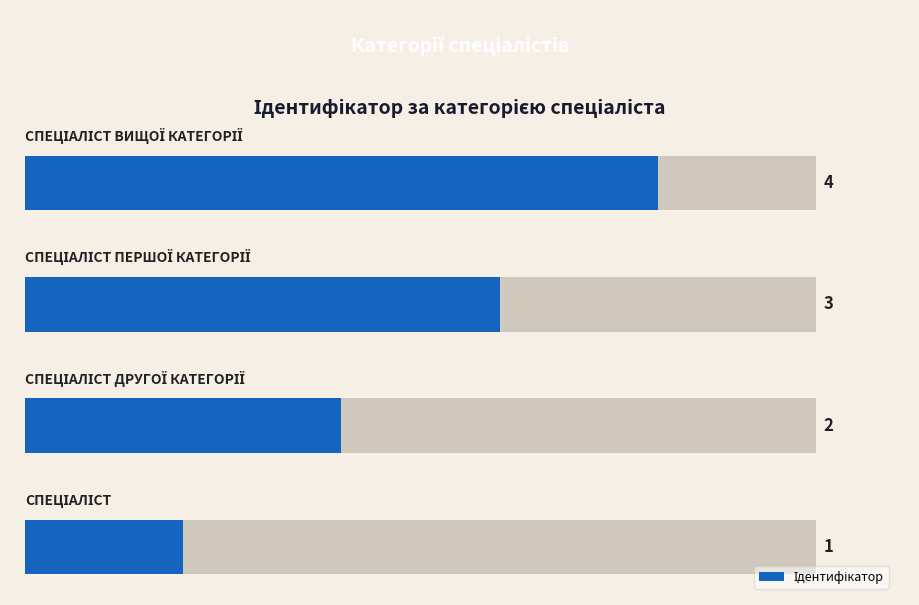

What is the value of the 2nd bar from the left?

2